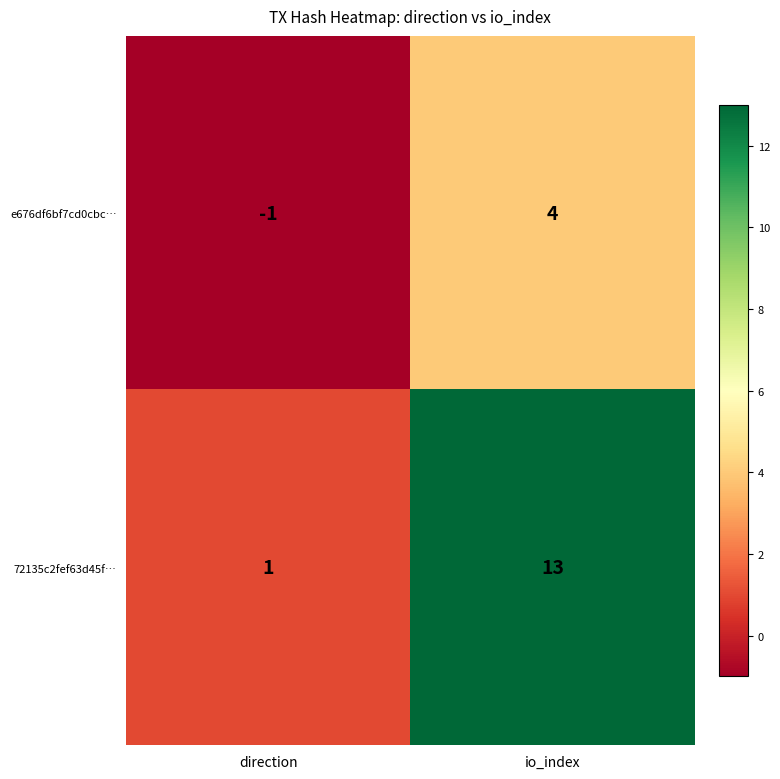

Between direction and io_index, which series saw the biggest shift?

72135c2fef63d45f…